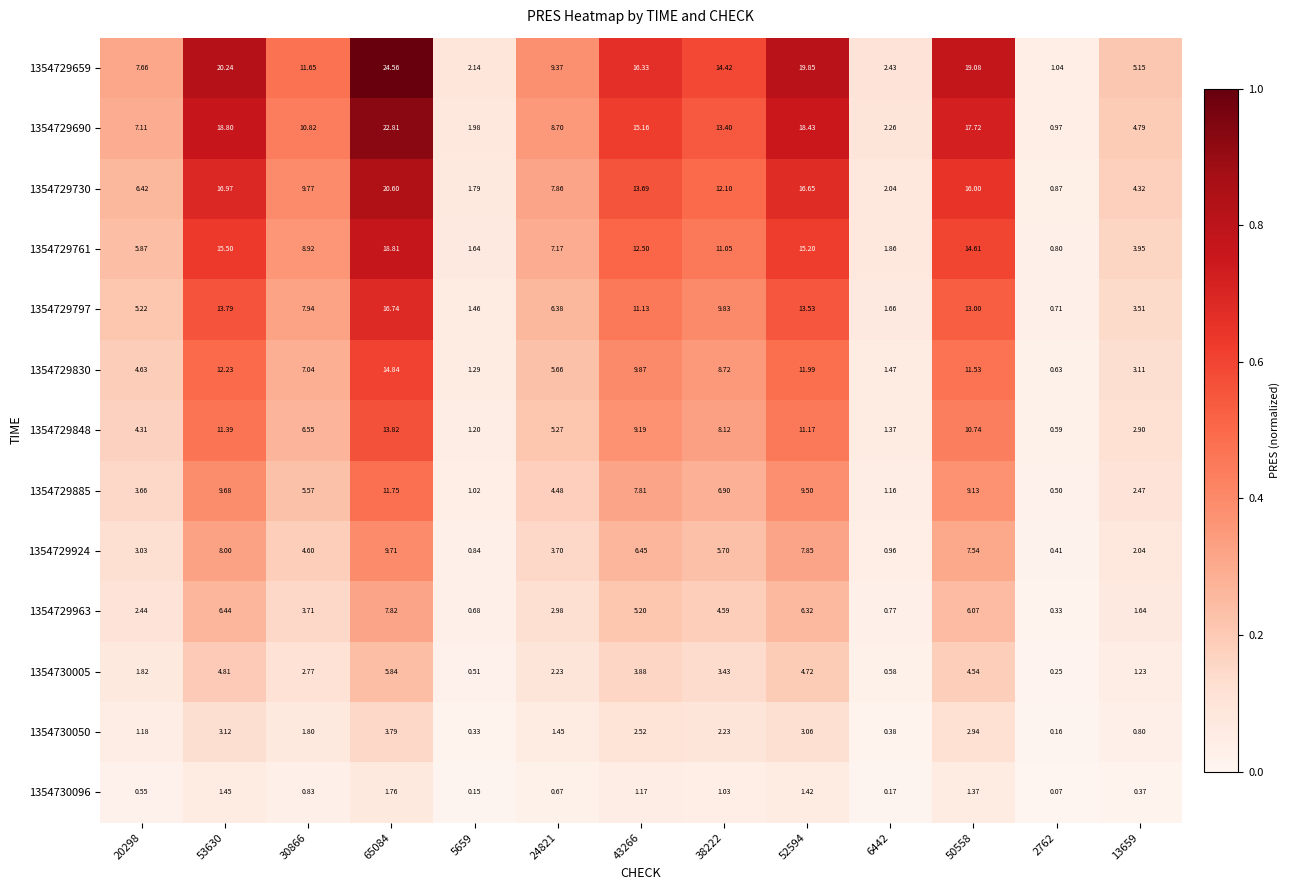

What is the spread (max minus min) of values at 65084?

22.8